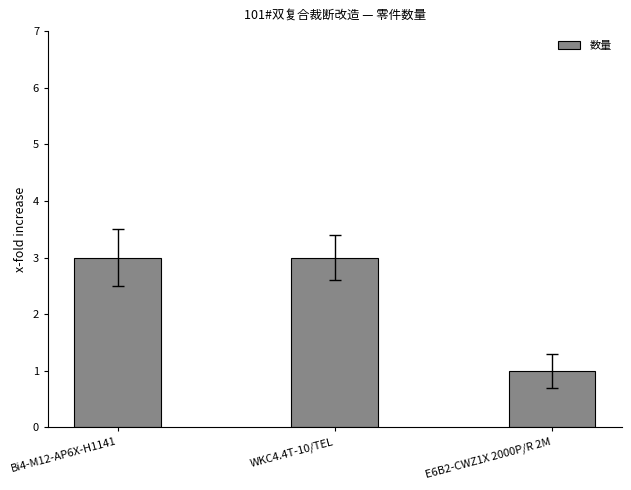

What is the sum of the values at WKC4.4T-10/TEL and E6B2-CWZ1X 2000P/R 2M?

4